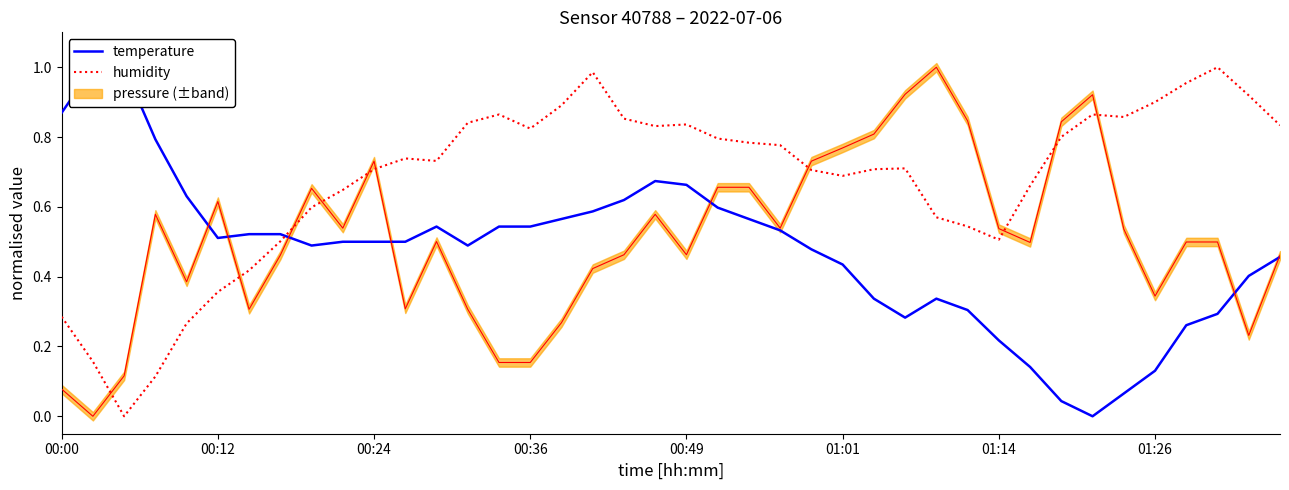

The temperature series shows 0.1 at 00:12. True or false?

False